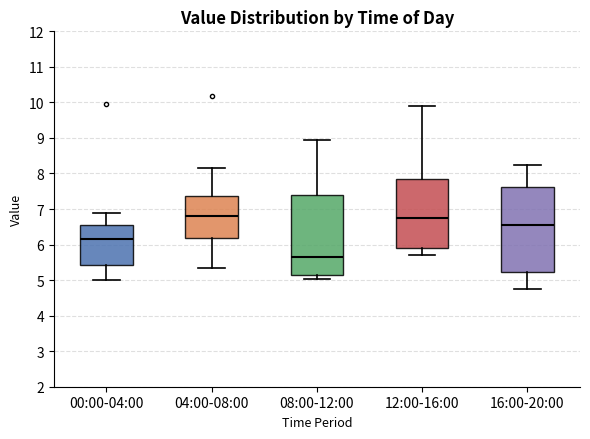

Reading left to right, transcribe this box plot: for each box, give where its median line is, the range the box spans, and where its two whiskers end, as read against the y-axis. The values are not printed on the chart, so give them approximately, as read against the axis.

00:00-04:00: median 6.2, box 5.4 to 6.5, whiskers 5.0 to 6.9
04:00-08:00: median 6.8, box 6.2 to 7.4, whiskers 5.4 to 8.2
08:00-12:00: median 5.7, box 5.1 to 7.4, whiskers 5.0 to 8.9
12:00-16:00: median 6.8, box 5.9 to 7.9, whiskers 5.7 to 9.9
16:00-20:00: median 6.6, box 5.2 to 7.6, whiskers 4.8 to 8.2